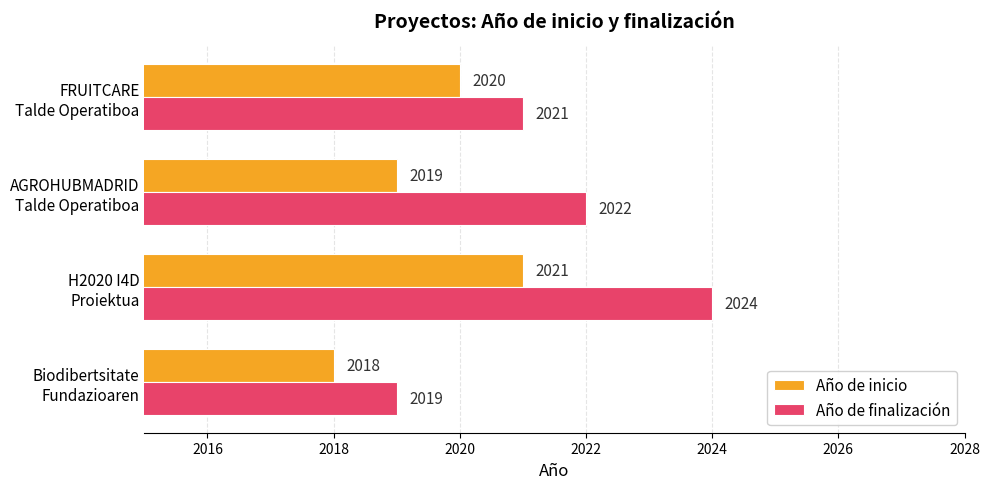

Rank the series by their average value, from lowest to highest.

Año de inicio, Año de finalización